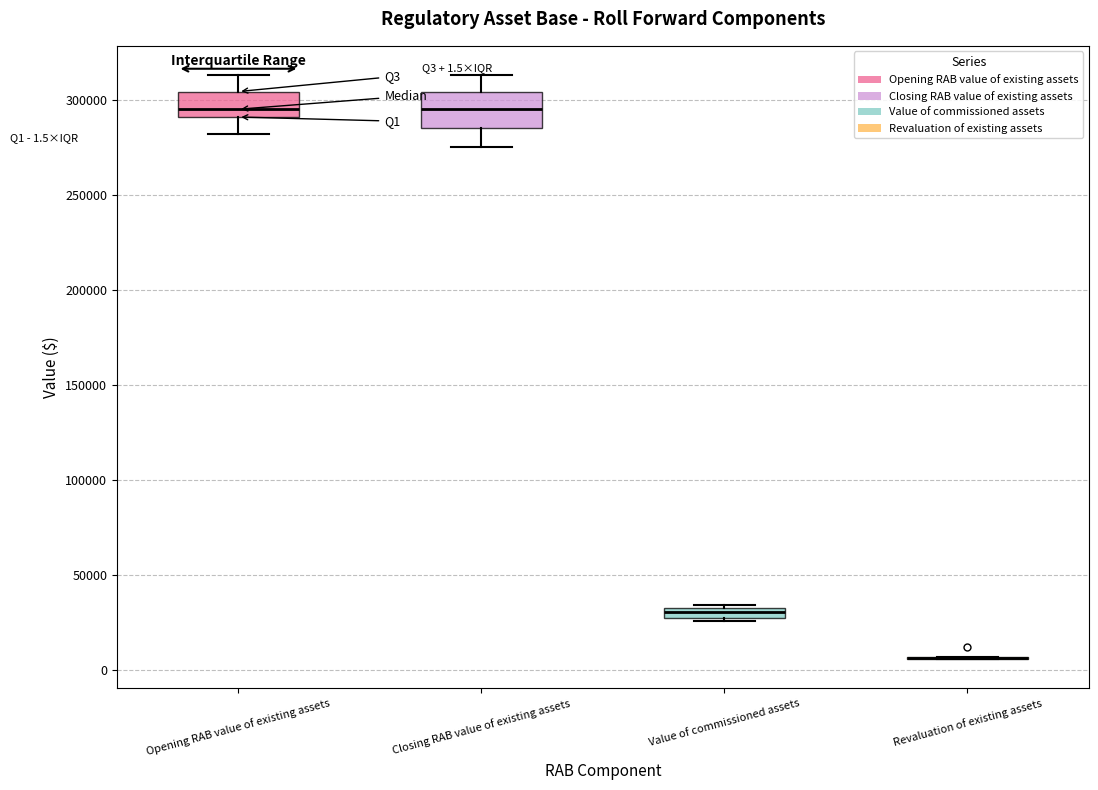

Which box is the tallest, from its lower edge to its upper edge?

Closing RAB value of existing assets